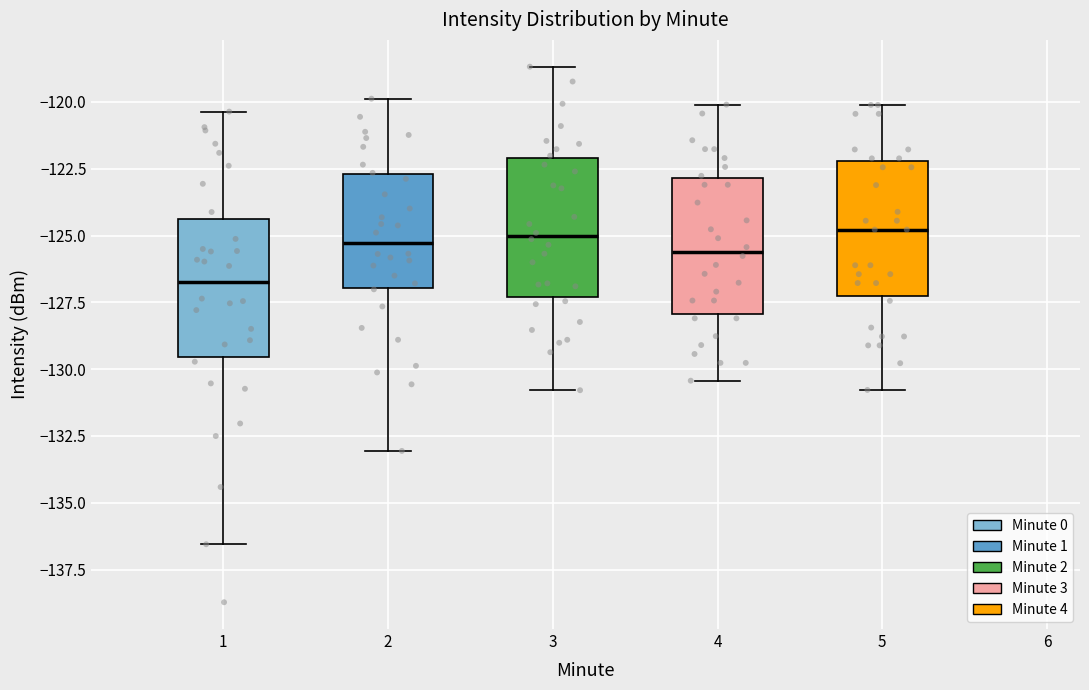

Where does the upper whisker of the box at x = 4 end on the y-axis? The values are not printed on the chart, so give them approximately, as read against the axis.

-120.0